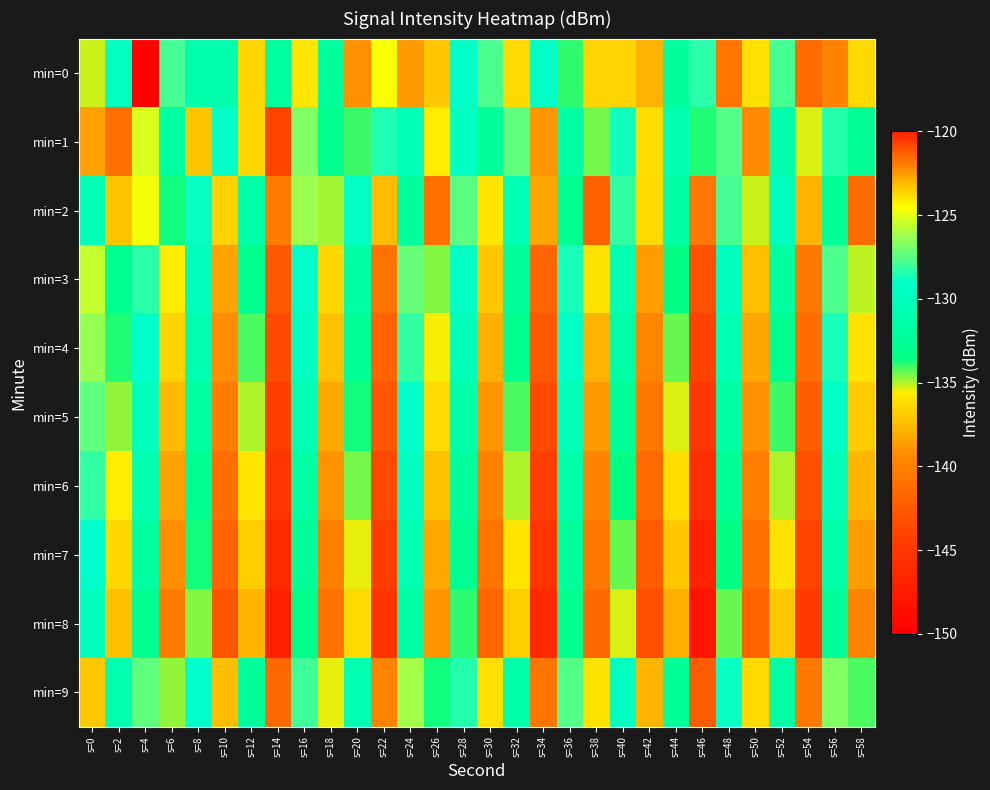

Reading left to right, transcribe all the data shown in this chart.

min=0: s=0=-135.1	s=2=-129.8	s=4=-149.9	s=6=-127.7	s=8=-131.0	s=10=-131.0	s=12=-136.4	s=14=-132.1	s=16=-135.9	s=18=-132.1	s=20=-139.1	s=22=-124.6	s=24=-138.8	s=26=-137.1	s=28=-129.3	s=30=-127.7	s=32=-136.3	s=34=-129.4	s=36=-133.9	s=38=-136.6	s=40=-136.6	s=42=-123.0	s=44=-132.1	s=46=-128.3	s=48=-140.7	s=50=-136.2	s=52=-127.8	s=54=-141.4	s=56=-139.9	s=58=-136.3
min=1: s=0=-122.7	s=2=-141.1	s=4=-125.2	s=6=-131.8	s=8=-137.2	s=10=-129.1	s=12=-136.4	s=14=-144.0	s=16=-126.8	s=18=-133.2	s=20=-134.0	s=22=-128.5	s=24=-130.2	s=26=-135.7	s=28=-129.8	s=30=-132.4	s=32=-127.3	s=34=-138.9	s=36=-131.6	s=38=-134.5	s=40=-128.7	s=42=-136.2	s=44=-130.9	s=46=-133.8	s=48=-127.6	s=50=-139.4	s=52=-131.1	s=54=-135.3	s=56=-128.4	s=58=-132.7
min=2: s=0=-130.5	s=2=-137.2	s=4=-124.8	s=6=-133.6	s=8=-128.9	s=10=-136.7	s=12=-131.4	s=14=-140.2	s=16=-126.3	s=18=-134.8	s=20=-129.7	s=22=-137.5	s=24=-132.1	s=26=-141.0	s=28=-127.4	s=30=-135.9	s=32=-130.6	s=34=-138.3	s=36=-133.0	s=38=-142.1	s=40=-128.2	s=42=-136.4	s=44=-131.7	s=46=-140.5	s=48=-127.8	s=50=-135.2	s=52=-130.0	s=54=-137.8	s=56=-132.5	s=58=-141.3
min=3: s=0=-125.6	s=2=-132.9	s=4=-128.3	s=6=-135.7	s=8=-130.1	s=10=-138.4	s=12=-133.2	s=14=-142.6	s=16=-129.0	s=18=-136.5	s=20=-131.8	s=22=-140.9	s=24=-127.2	s=26=-134.6	s=28=-129.4	s=30=-137.1	s=32=-132.3	s=34=-141.7	s=36=-128.6	s=38=-136.0	s=40=-130.8	s=42=-138.7	s=44=-133.5	s=46=-143.2	s=48=-129.9	s=50=-137.4	s=52=-132.0	s=54=-140.4	s=56=-127.7	s=58=-135.1
min=4: s=0=-126.4	s=2=-133.8	s=4=-129.2	s=6=-136.6	s=8=-131.0	s=10=-139.3	s=12=-134.1	s=14=-143.5	s=16=-129.8	s=18=-137.3	s=20=-132.7	s=22=-141.8	s=24=-128.1	s=26=-135.5	s=28=-130.3	s=30=-138.0	s=32=-133.2	s=34=-142.6	s=36=-129.5	s=38=-137.9	s=40=-131.7	s=42=-139.6	s=44=-134.4	s=46=-144.1	s=48=-130.8	s=50=-138.3	s=52=-133.0	s=54=-141.3	s=56=-128.6	s=58=-136.0
min=5: s=0=-127.3	s=2=-134.7	s=4=-130.1	s=6=-137.5	s=8=-131.9	s=10=-140.2	s=12=-135.0	s=14=-144.4	s=16=-130.7	s=18=-138.2	s=20=-133.6	s=22=-142.7	s=24=-129.0	s=26=-136.4	s=28=-131.2	s=30=-138.9	s=32=-134.1	s=34=-143.5	s=36=-130.4	s=38=-138.8	s=40=-132.6	s=42=-140.5	s=44=-135.3	s=46=-145.0	s=48=-131.7	s=50=-139.2	s=52=-134.0	s=54=-142.2	s=56=-129.5	s=58=-136.9
min=6: s=0=-128.2	s=2=-135.6	s=4=-131.0	s=6=-138.4	s=8=-132.8	s=10=-141.1	s=12=-135.9	s=14=-145.3	s=16=-131.6	s=18=-139.1	s=20=-134.5	s=22=-143.6	s=24=-129.9	s=26=-137.3	s=28=-132.1	s=30=-139.8	s=32=-135.0	s=34=-144.4	s=36=-131.3	s=38=-139.7	s=40=-133.5	s=42=-141.4	s=44=-136.2	s=46=-146.0	s=48=-132.6	s=50=-140.1	s=52=-135.0	s=54=-143.1	s=56=-130.4	s=58=-137.8
min=7: s=0=-129.1	s=2=-136.5	s=4=-131.9	s=6=-139.3	s=8=-133.7	s=10=-142.0	s=12=-136.8	s=14=-146.2	s=16=-132.5	s=18=-140.0	s=20=-135.4	s=22=-144.5	s=24=-130.8	s=26=-138.2	s=28=-133.0	s=30=-140.7	s=32=-135.9	s=34=-145.3	s=36=-132.2	s=38=-140.6	s=40=-134.4	s=42=-142.3	s=44=-137.1	s=46=-147.0	s=48=-133.5	s=50=-141.0	s=52=-136.0	s=54=-144.0	s=56=-131.3	s=58=-138.7
min=8: s=0=-130.0	s=2=-137.4	s=4=-132.8	s=6=-140.2	s=8=-134.6	s=10=-142.9	s=12=-137.7	s=14=-147.1	s=16=-133.4	s=18=-140.9	s=20=-136.3	s=22=-145.4	s=24=-131.7	s=26=-139.1	s=28=-133.9	s=30=-141.6	s=32=-136.8	s=34=-146.2	s=36=-133.1	s=38=-141.5	s=40=-135.3	s=42=-143.2	s=44=-138.0	s=46=-148.0	s=48=-134.4	s=50=-141.9	s=52=-137.0	s=54=-144.9	s=56=-132.2	s=58=-139.6
min=9: s=0=-123.5	s=2=-130.9	s=4=-127.3	s=6=-134.7	s=8=-129.1	s=10=-137.4	s=12=-132.2	s=14=-141.6	s=16=-127.9	s=18=-135.4	s=20=-130.8	s=22=-139.9	s=24=-126.2	s=26=-133.6	s=28=-128.4	s=30=-136.1	s=32=-131.3	s=34=-140.7	s=36=-127.6	s=38=-136.0	s=40=-129.8	s=42=-137.7	s=44=-132.5	s=46=-142.5	s=48=-128.9	s=50=-136.4	s=52=-131.5	s=54=-140.4	s=56=-126.7	s=58=-134.1